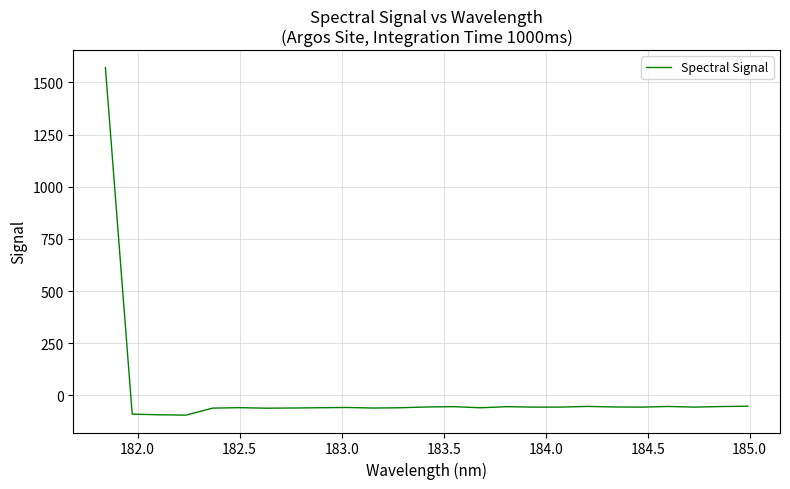

What is the sum of all values?

91.5